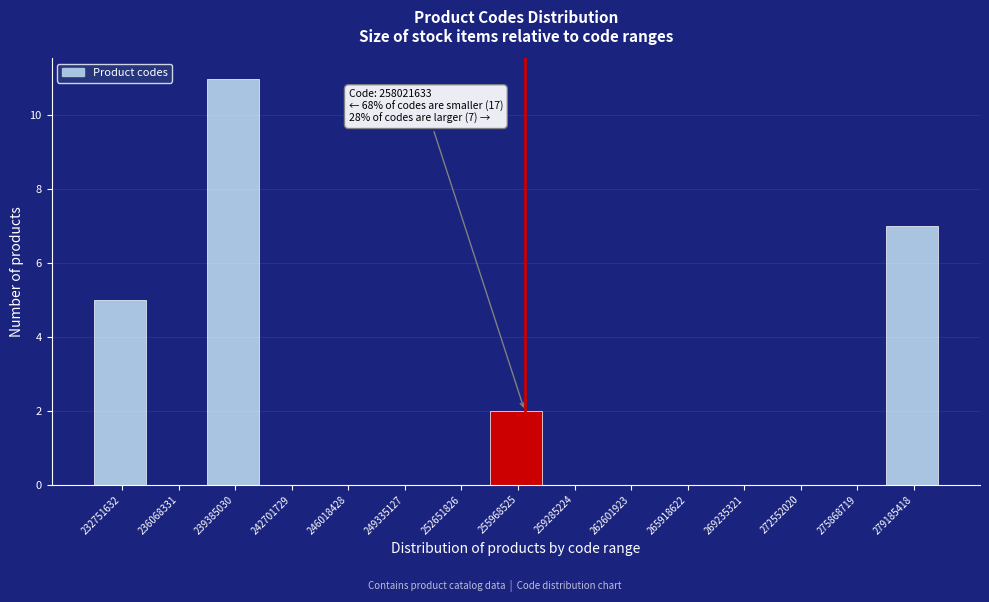

Reading right to left, extract all data points from this chart.

279185418=7	275868719=0	272552020=0	269235321=0	265918622=0	262601923=0	259285224=0	255968525=2	252651826=0	249335127=0	246018428=0	242701729=0	239385030=11	236068331=0	232751632=5